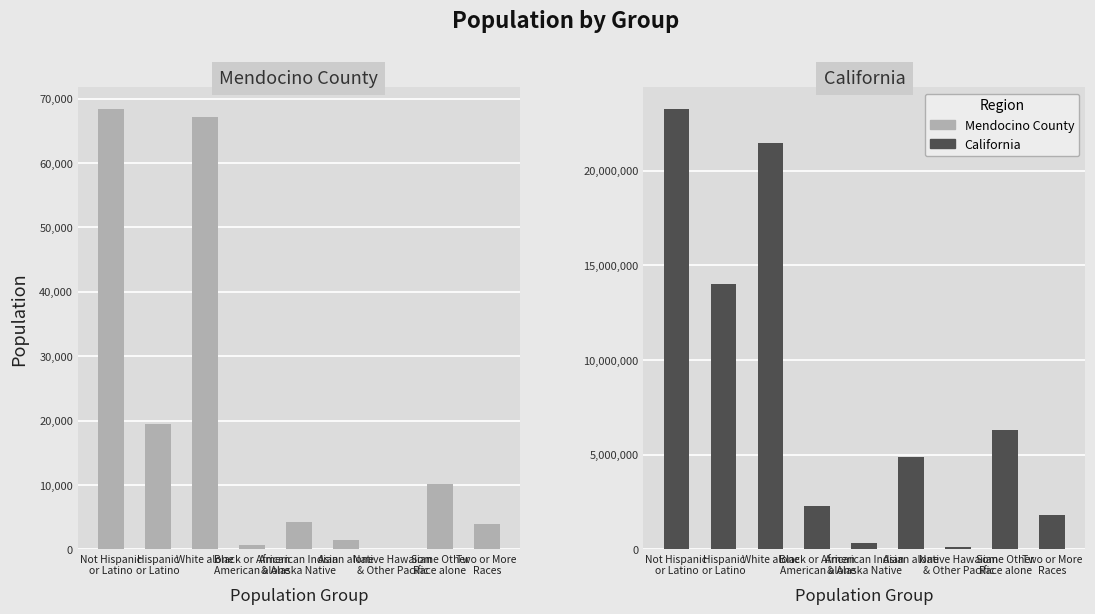

What are all the series names shown in the legend?

Mendocino County, California